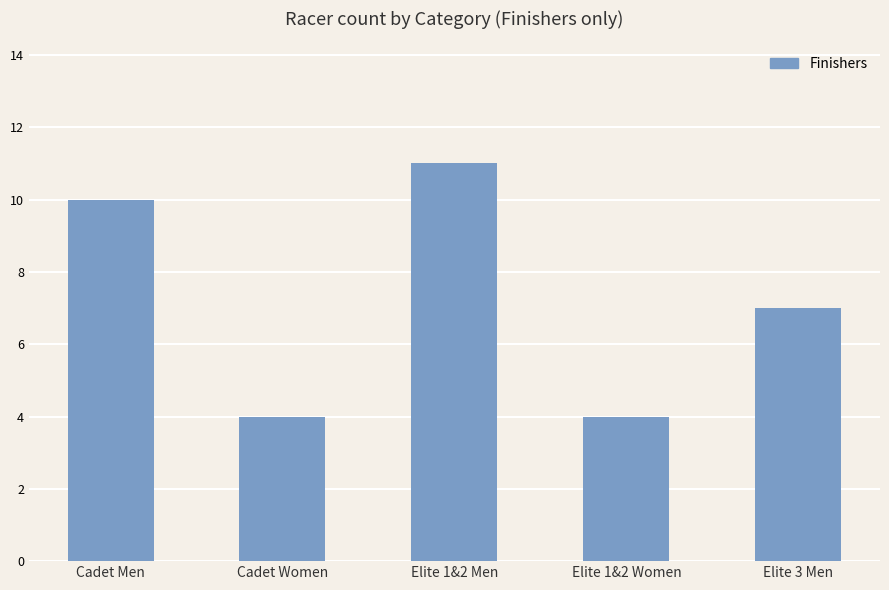

Where does the data first go above 7?

Cadet Men